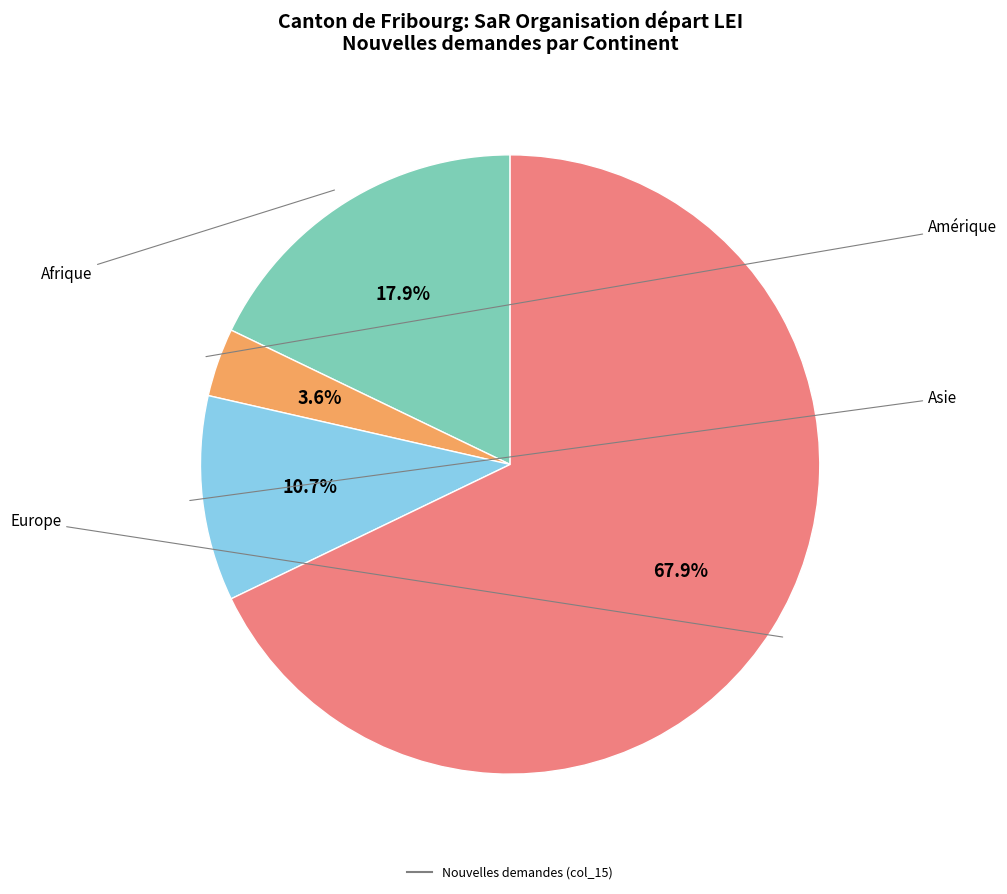

Is there a majority slice in this chart?

Yes